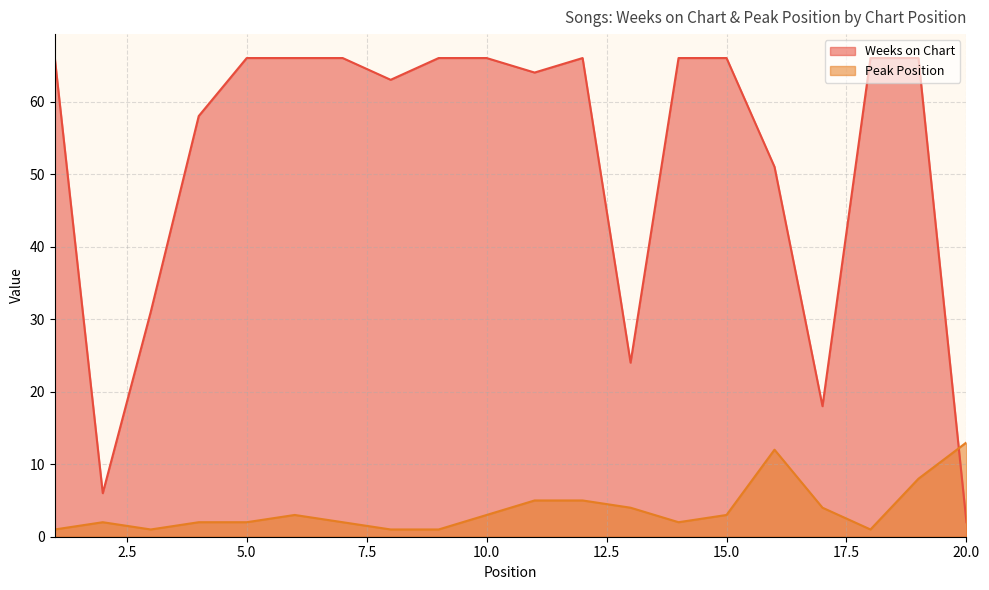

What value does the Weeks on Chart series have at 5.0?

66